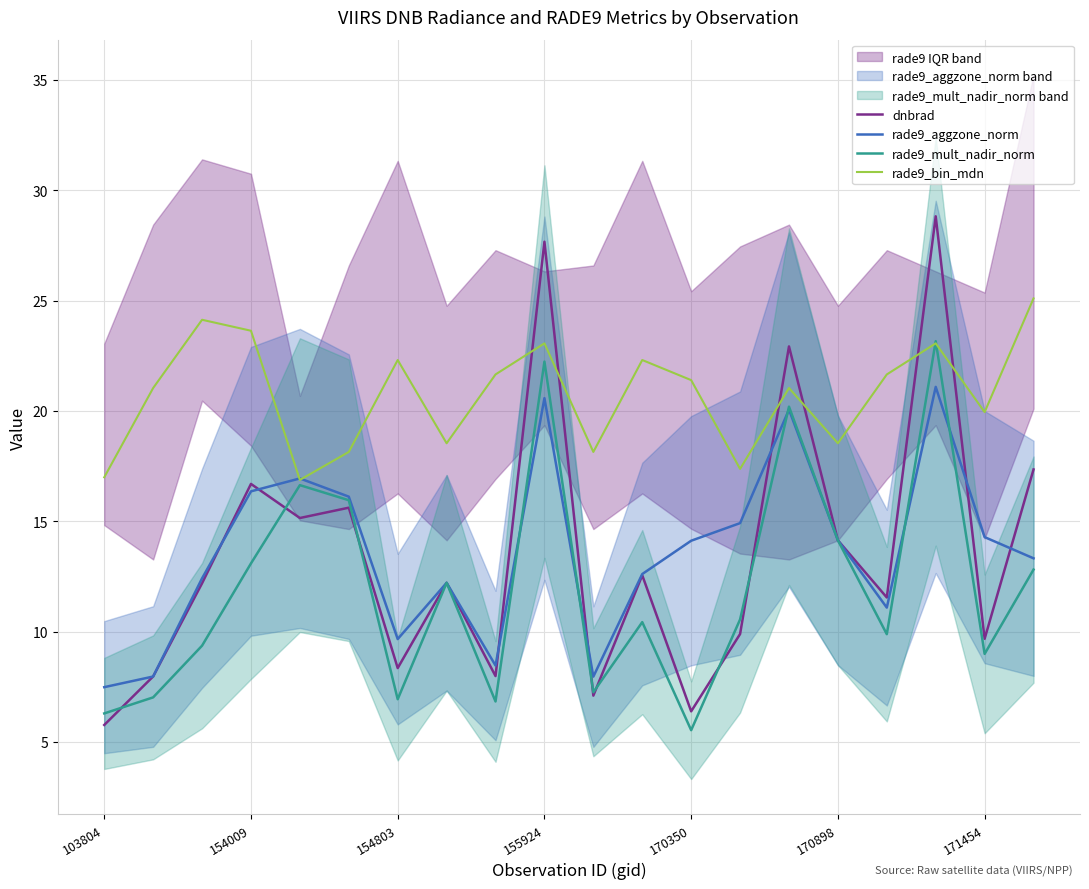

Which category has the lowest value in the rade9_mult_nadir_norm series?

170350